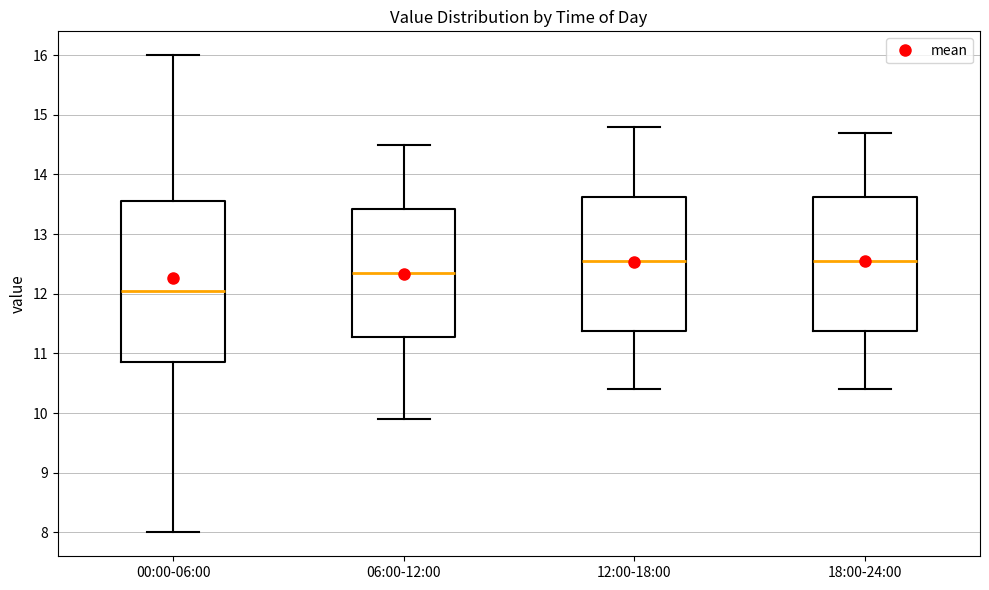

Which box's median line is the lowest?

00:00-06:00